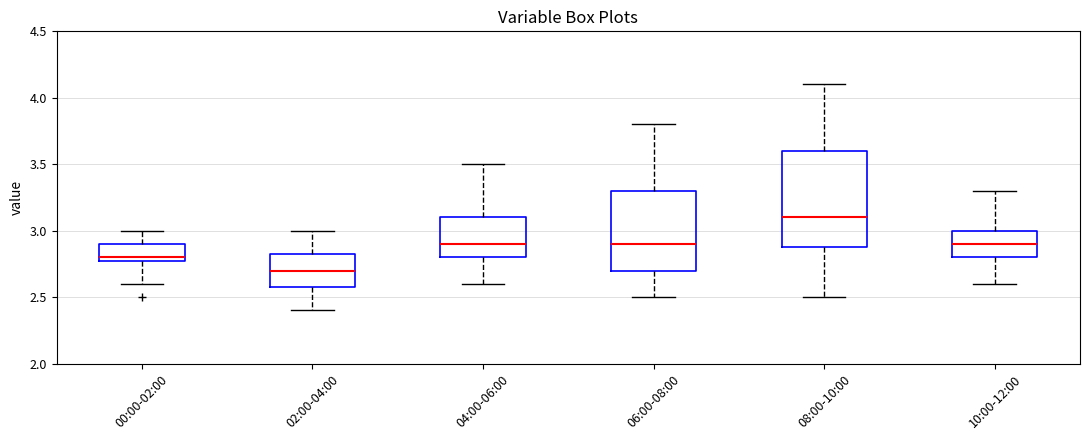

Reading left to right, read every box against the y-axis: the position of its median line, the range the box covers, and the ends of its whiskers. The values are not printed on the chart, so give them approximately, as read against the axis.

00:00-02:00: median 2.80 (just above the box's lower edge), box 2.80 to 2.90, whiskers 2.60 to 3.00
02:00-04:00: median 2.70, box 2.60 to 2.85, whiskers 2.40 to 3.00
04:00-06:00: median 2.90, box 2.80 to 3.10, whiskers 2.60 to 3.50
06:00-08:00: median 2.90, box 2.70 to 3.30, whiskers 2.50 to 3.80
08:00-10:00: median 3.10, box 2.90 to 3.60, whiskers 2.50 to 4.10
10:00-12:00: median 2.90, box 2.80 to 3.00, whiskers 2.60 to 3.30